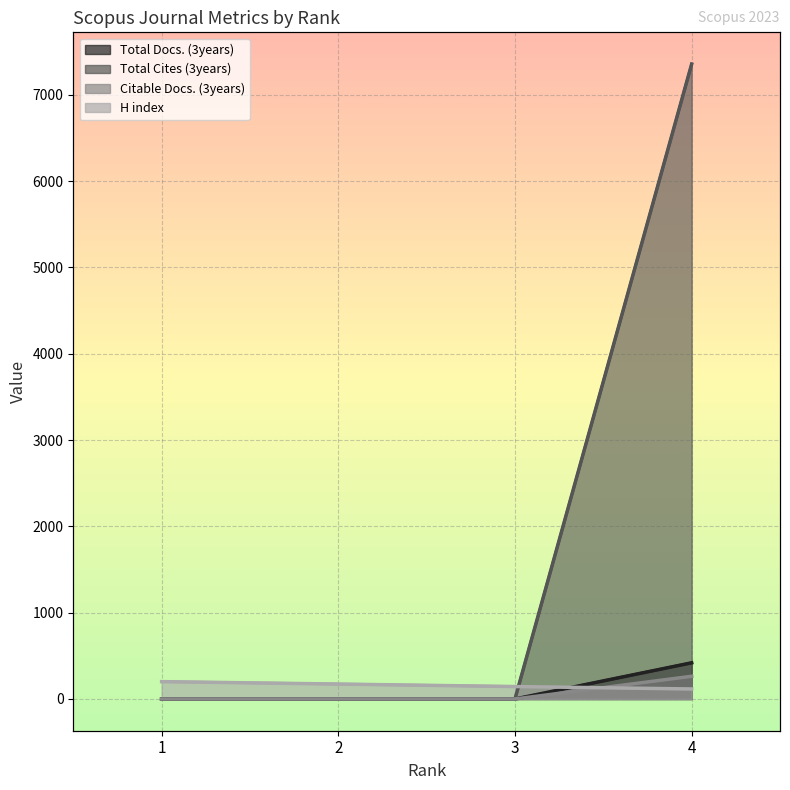

True or false: Total Cites (3years) and Citable Docs. (3years) intersect in this chart.

False